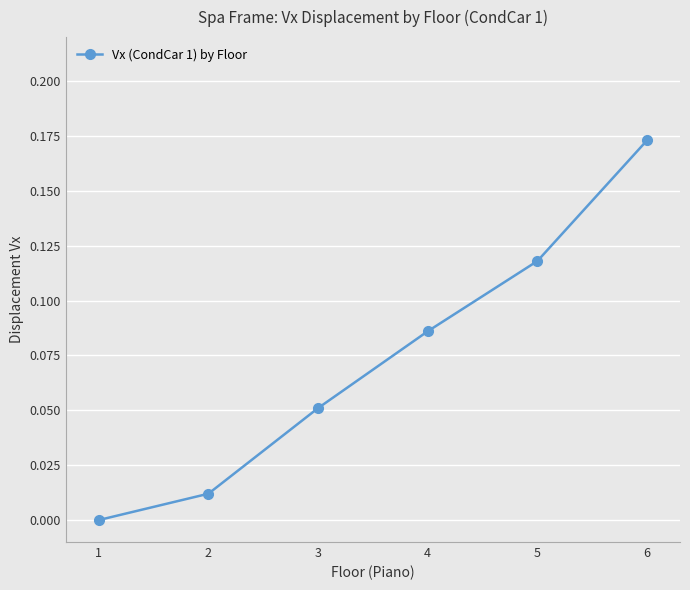

What is the change in value from 1 to 5?

+0.1